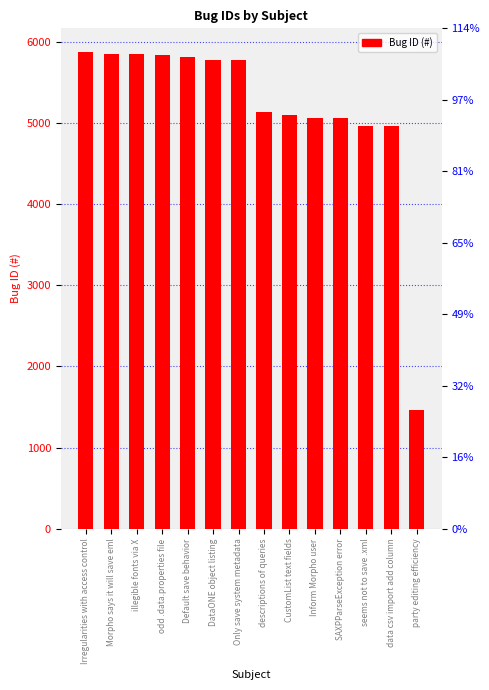

Approximately how many times larger is the value at descriptions of queries compared to seems not to save .xml?

1.0